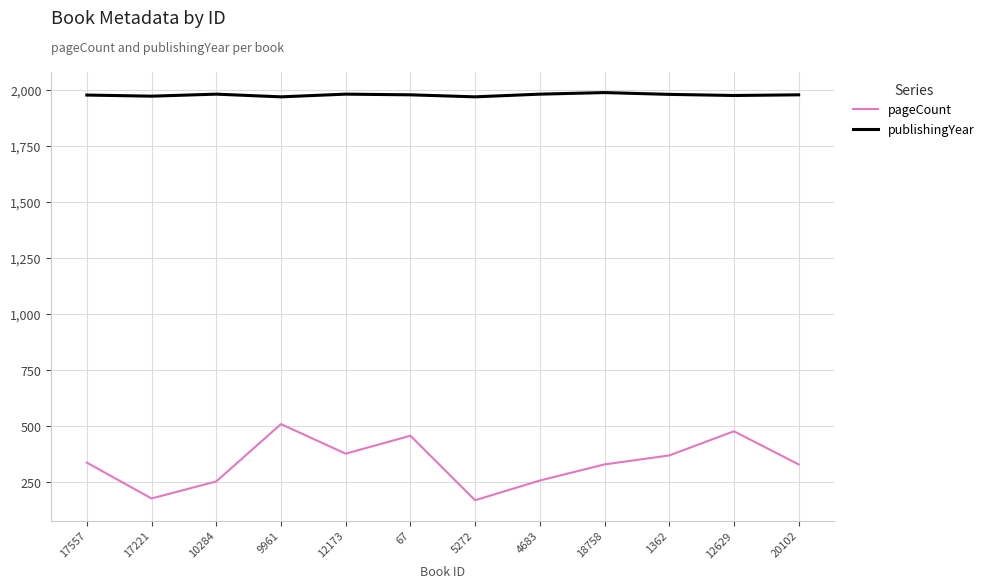

The value of publishingYear at 67 is 1978. True or false?

True